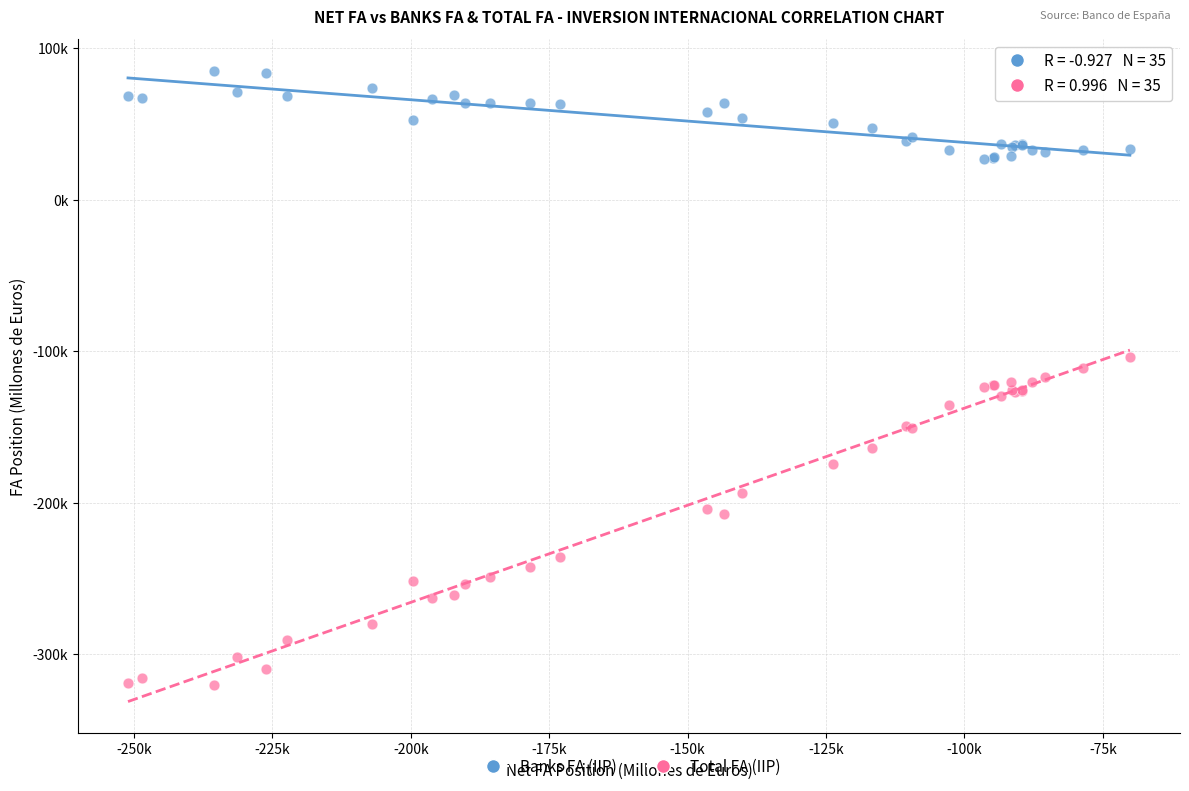

What are all the series names shown in the legend?

Banks FA (IIP), Total FA (IIP)